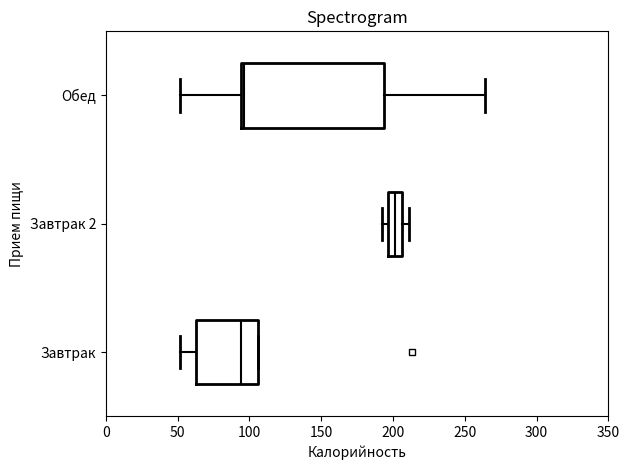

Reading bottom to top, transcribe this box plot: for each box, give where its median line is, the range the box spans, and where its two whiskers end, as read against the x-axis. The values are not printed on the chart, so give them approximately, as read against the axis.

Завтрак: median 95, box 65 to 105, whiskers 50 to 105
Завтрак 2: median 200, box 195 to 205, whiskers 190 to 210
Обед: median 95 (just right of the box's left edge), box 95 to 195, whiskers 50 to 265